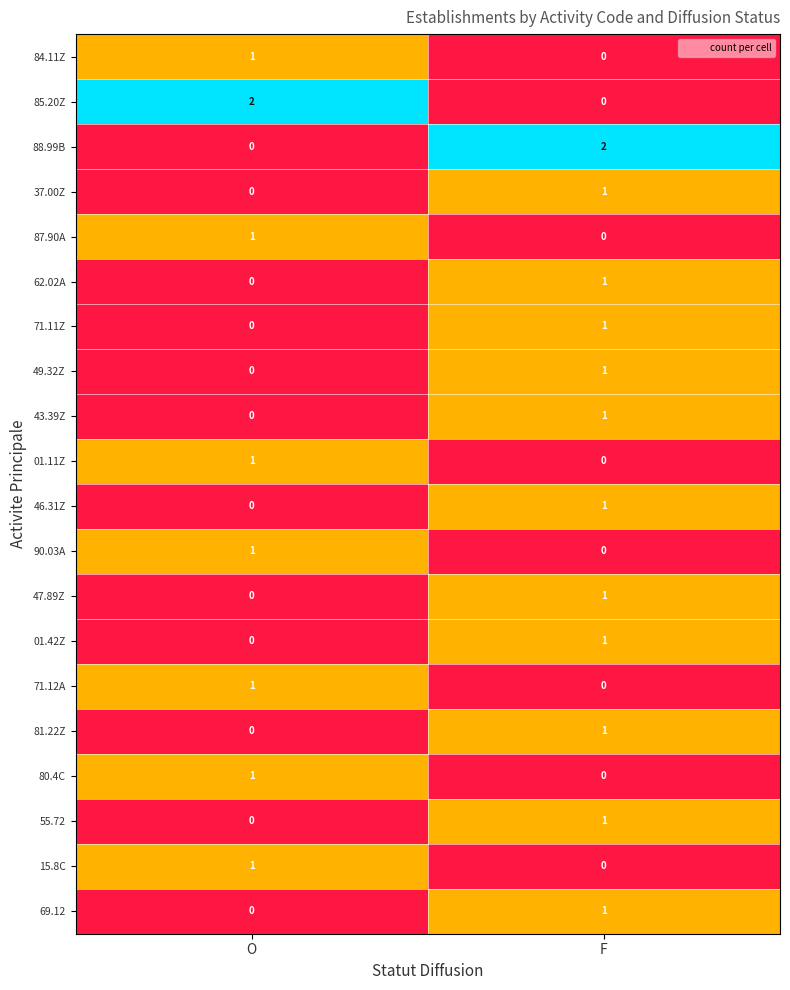

Where is 69.12 nearest to the value 0?

O